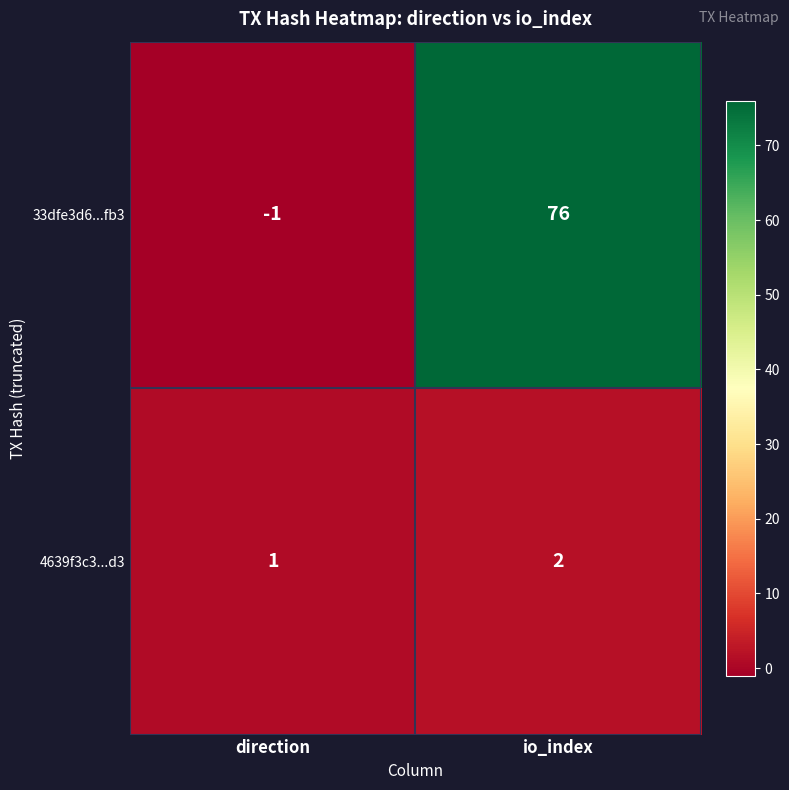

How many distinct data groups are displayed?

2